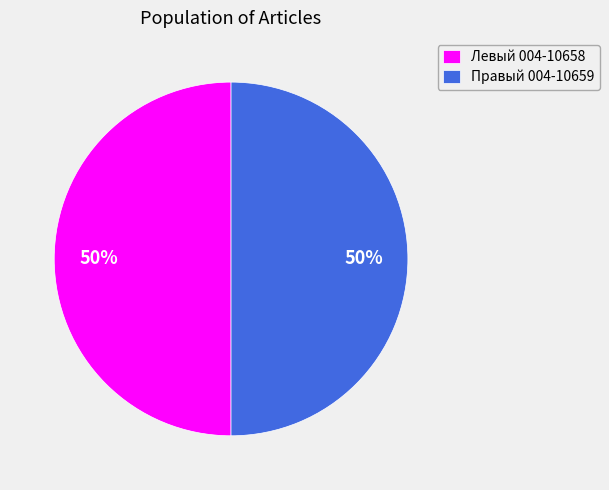

To the nearest percent, what is the combined percentage of Левый 004-10658 and Правый 004-10659?

100%